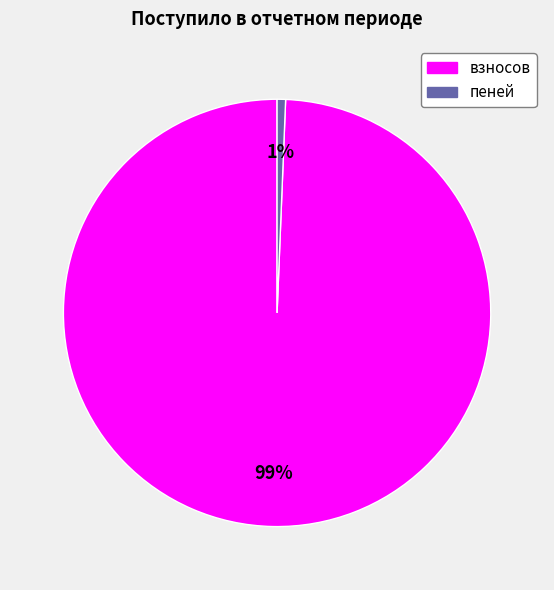

Which slice represents more than half of the pie?

взносов